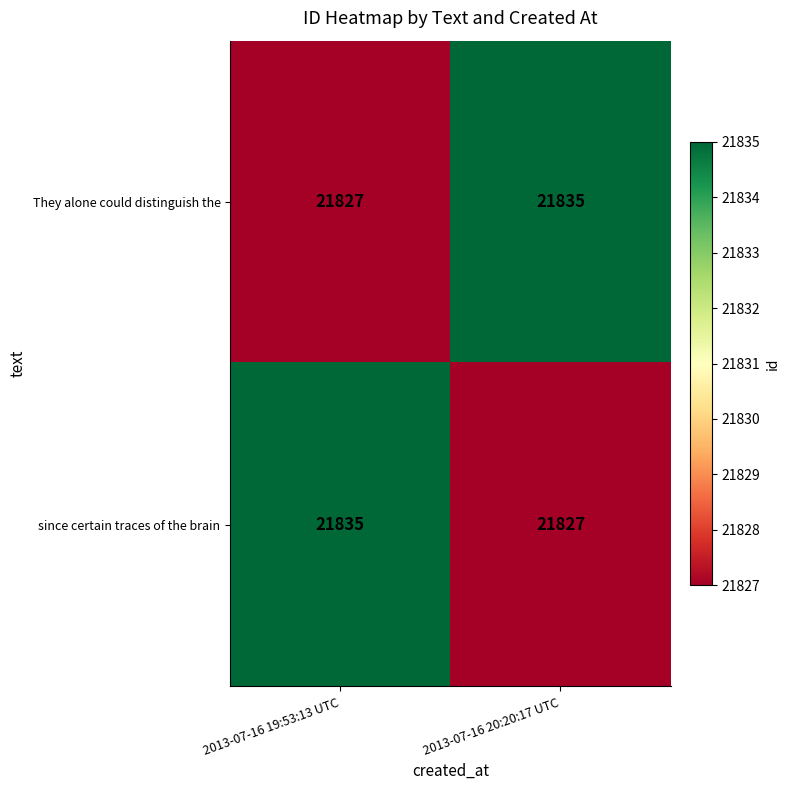

What is the average value of the They alone could distinguish the series?

21831